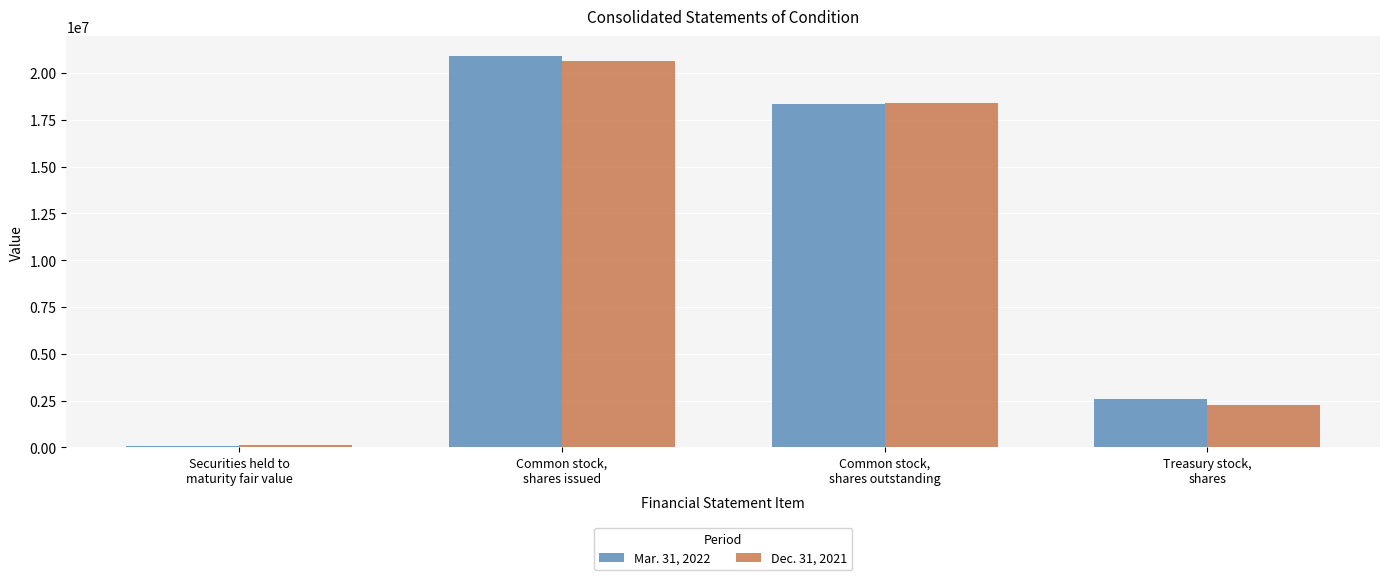

Rank the series at Treasury stock,
shares from highest to lowest value.

Mar. 31, 2022, Dec. 31, 2021